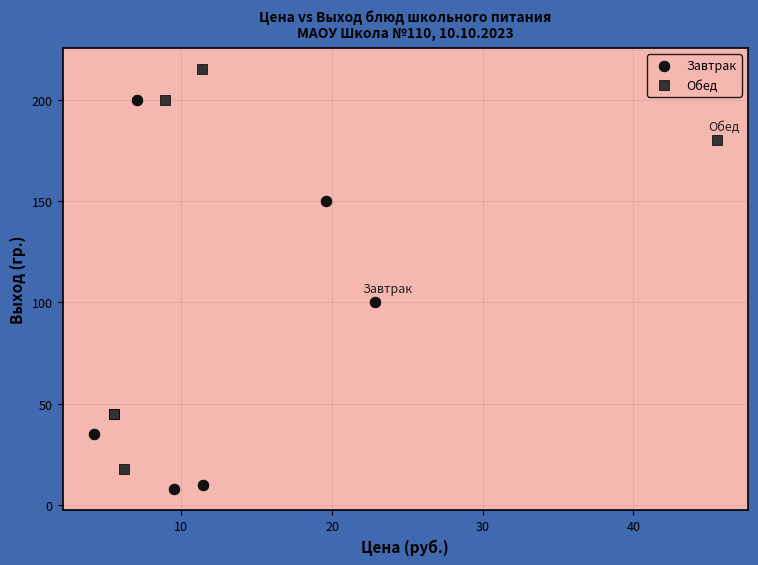

Which series reaches the maximum Y coordinate?

Обед